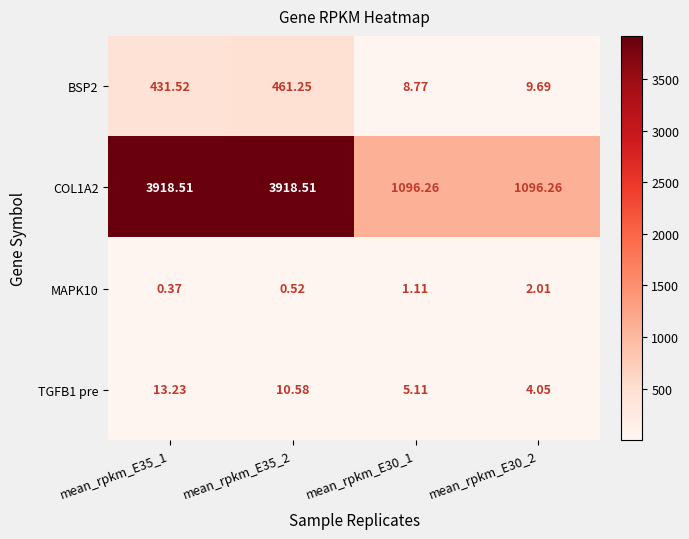

Is the value of TGFB1 pre at mean_rpkm_E35_2 greater than the value of COL1A2 at mean_rpkm_E35_1?

No